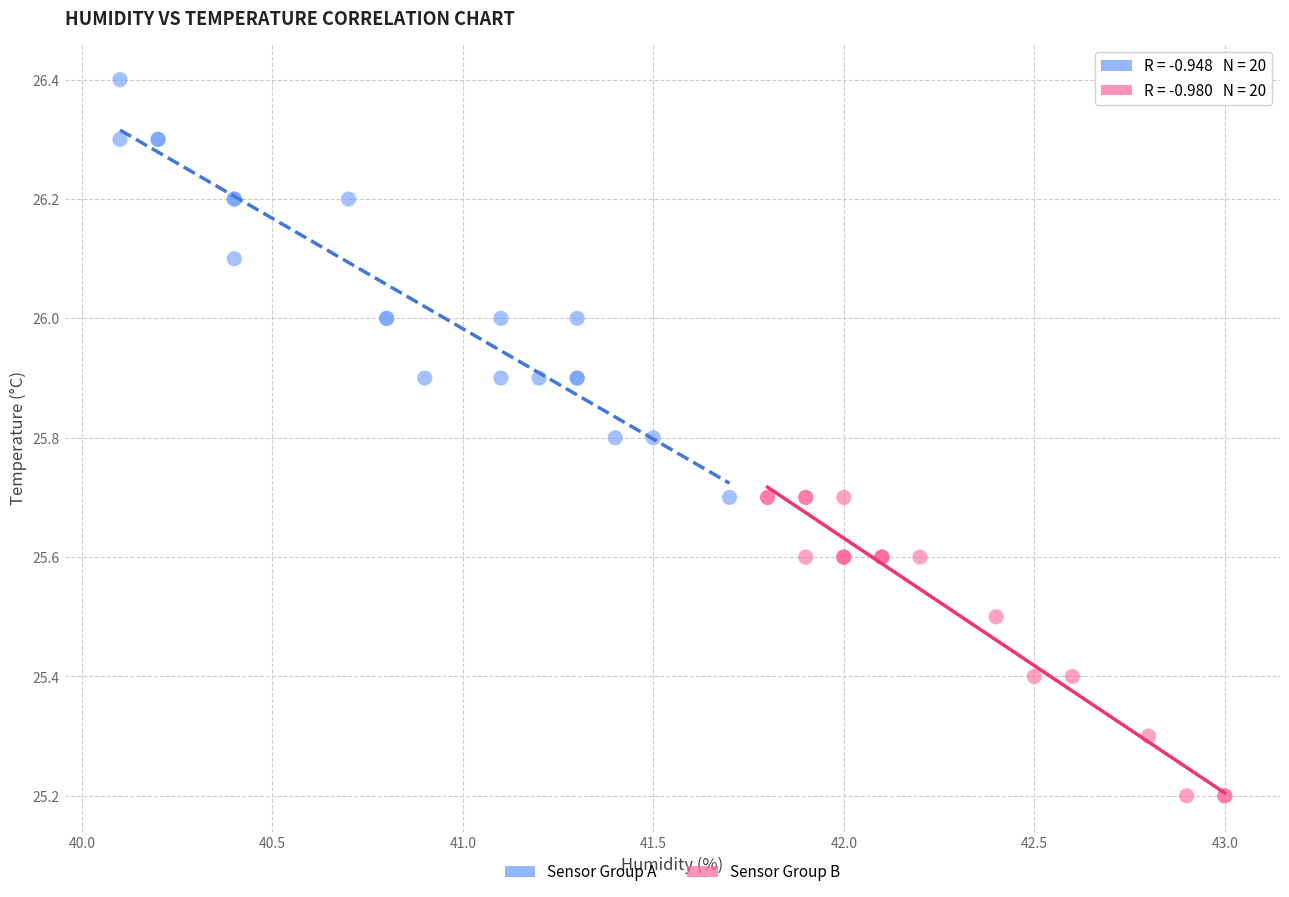

Which series reaches the maximum Y coordinate?

Sensor Group A